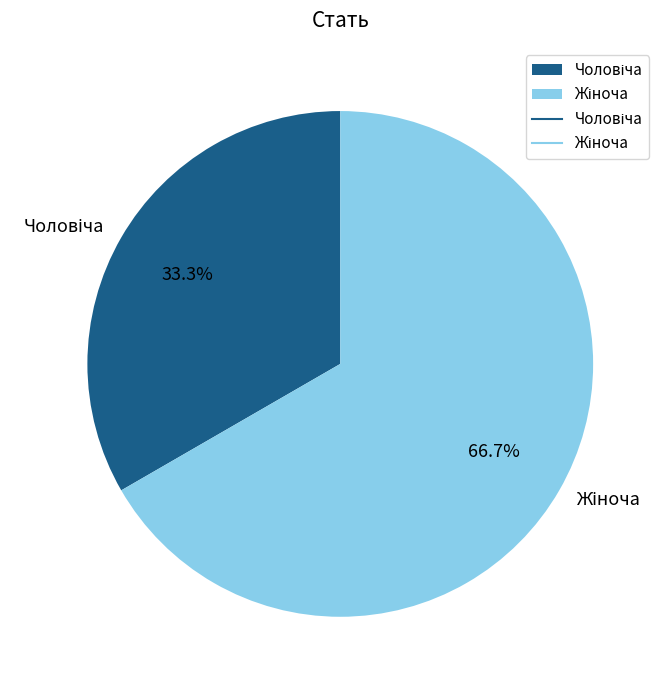

Is there any slice that represents more than half of the pie?

Yes